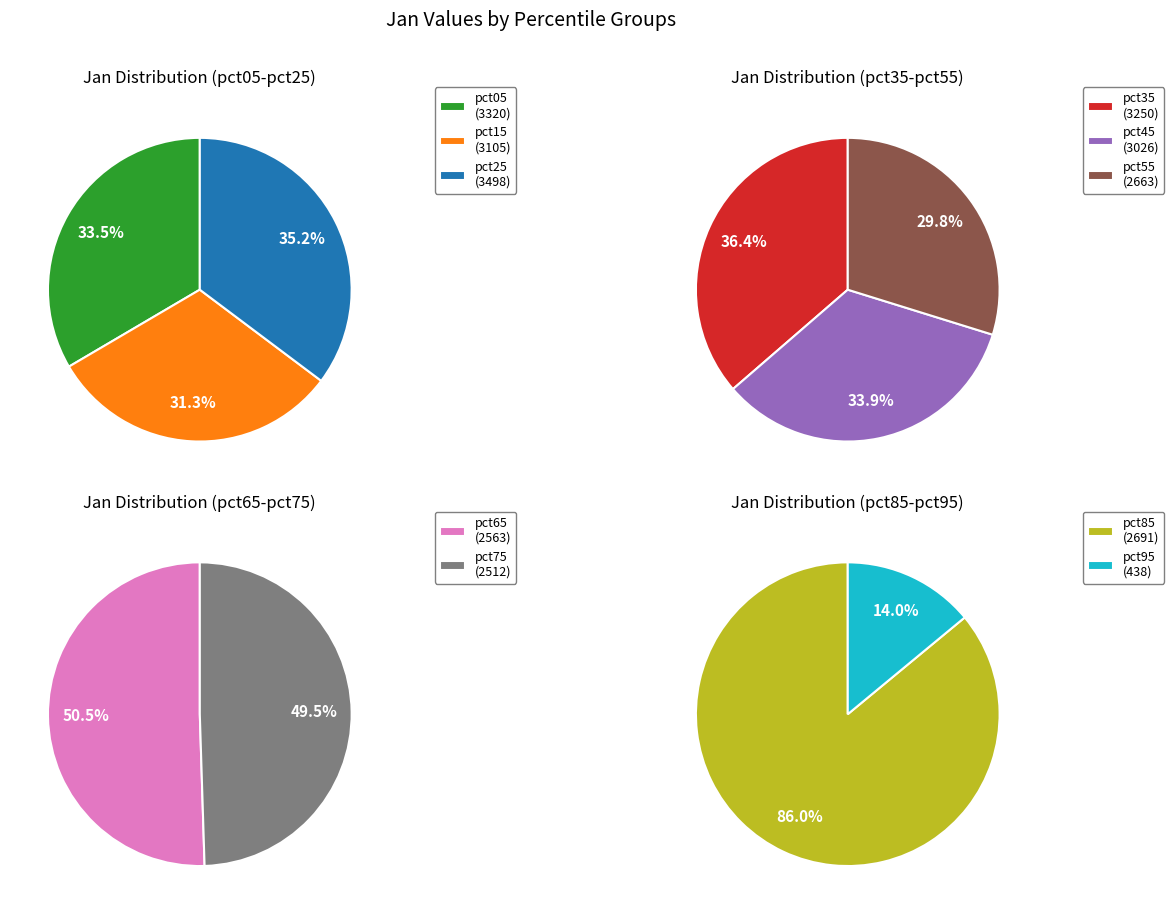

Does pct35 account for over 50% of the chart?

No